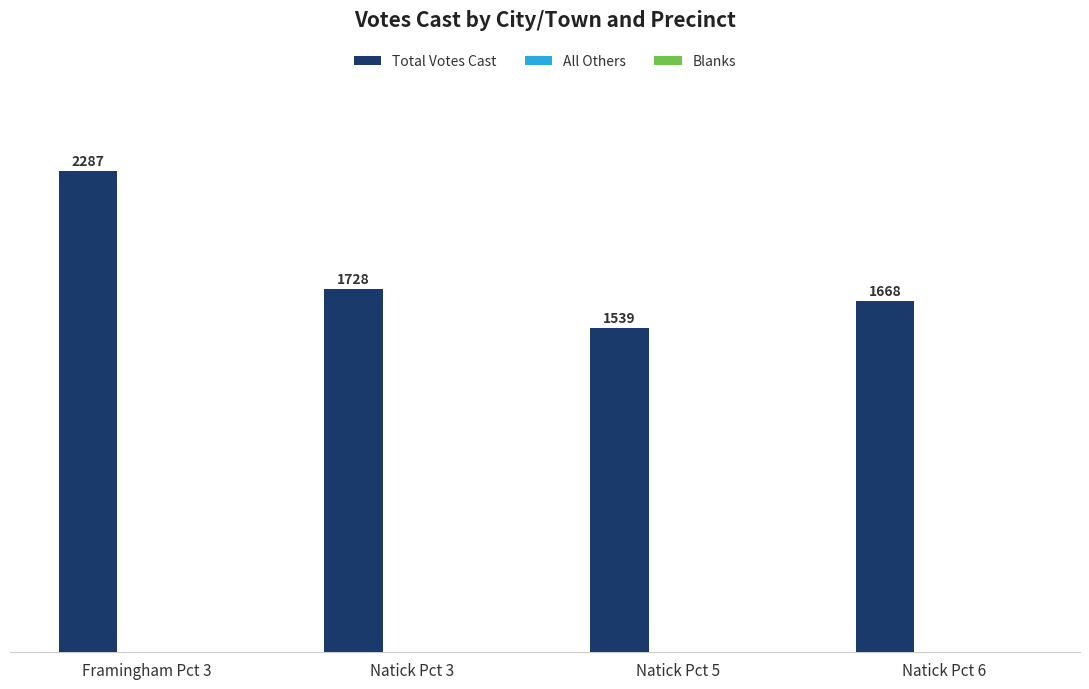

Reading right to left, transcribe all the data shown in this chart.

Natick Pct 6=1668	Natick Pct 5=1539	Natick Pct 3=1728	Framingham Pct 3=2287